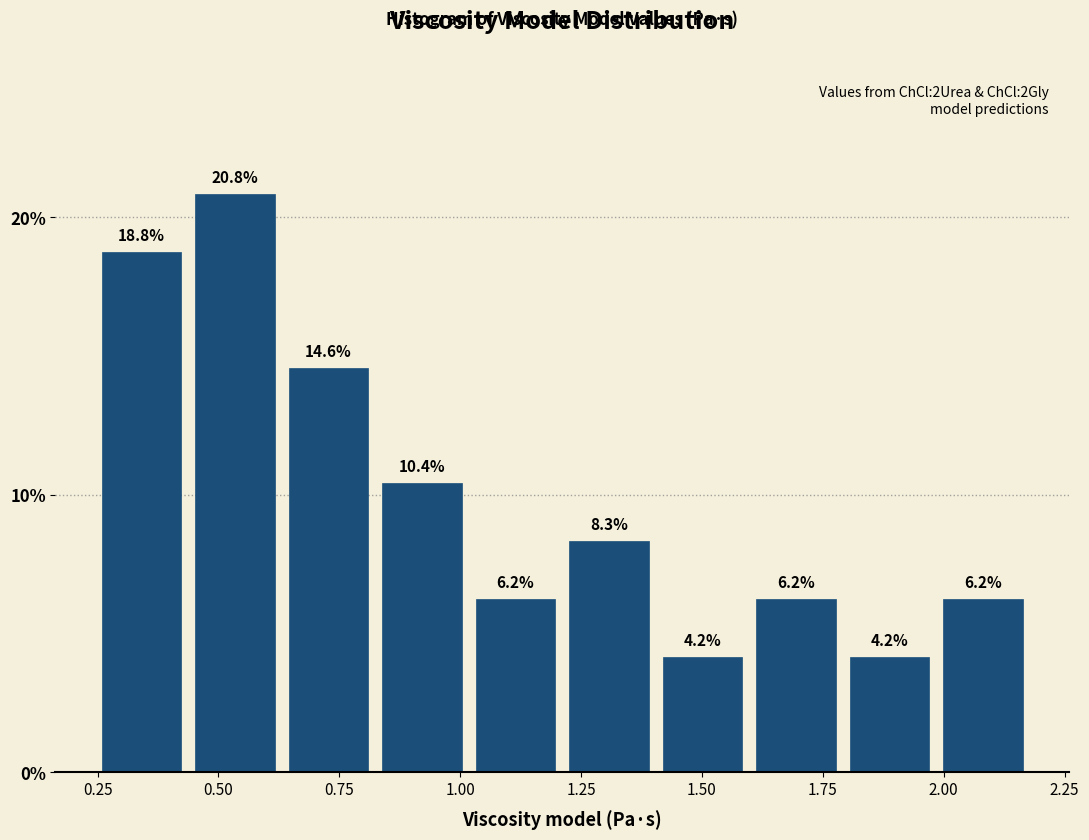

Around what value on the x-axis is the tallest bar? Give the approximate position of its centre, as read against the axis.

0.55